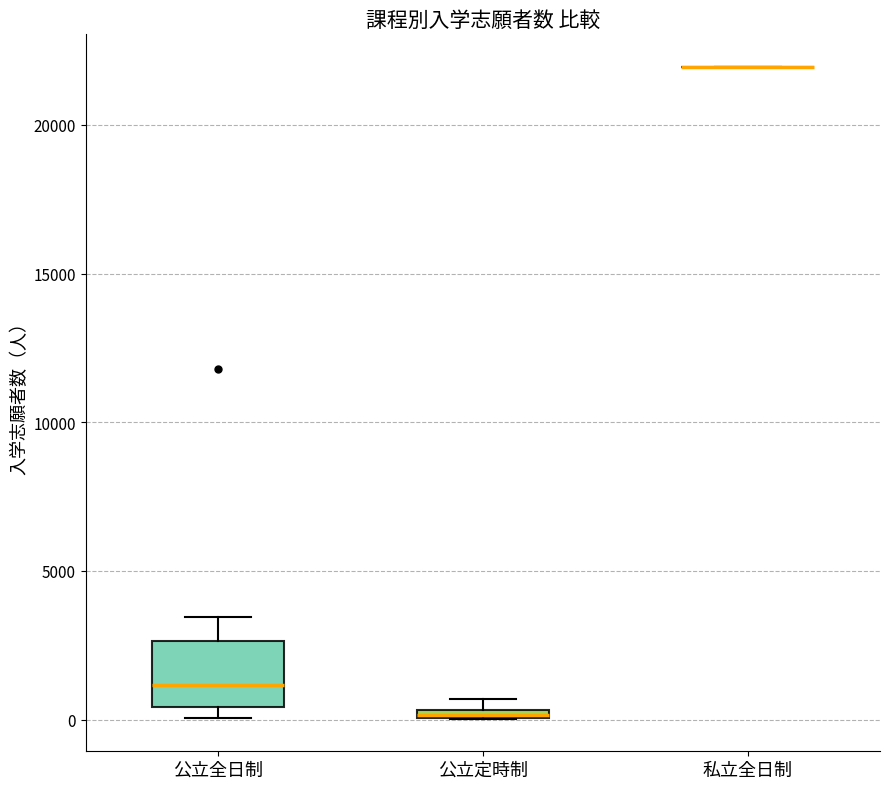

Which box is the tallest, from its lower edge to its upper edge?

公立全日制